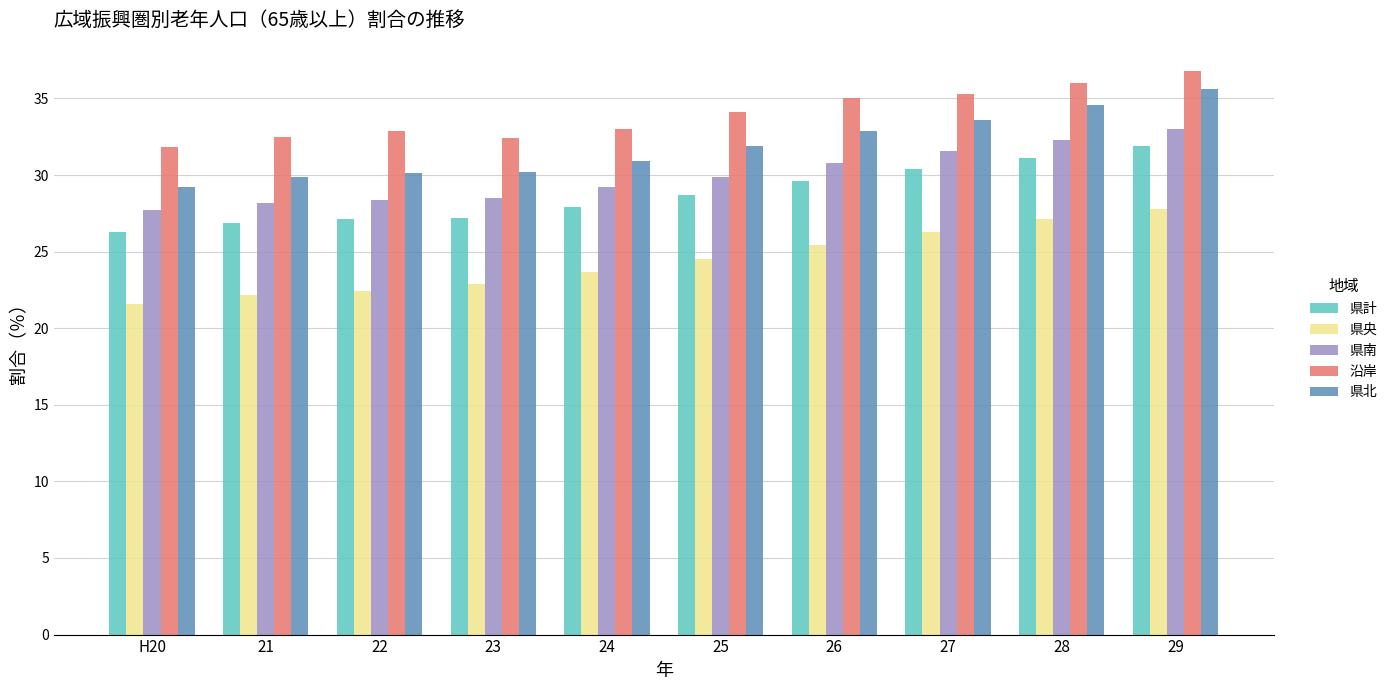

What is the difference between the highest and lowest values at 28?

8.9